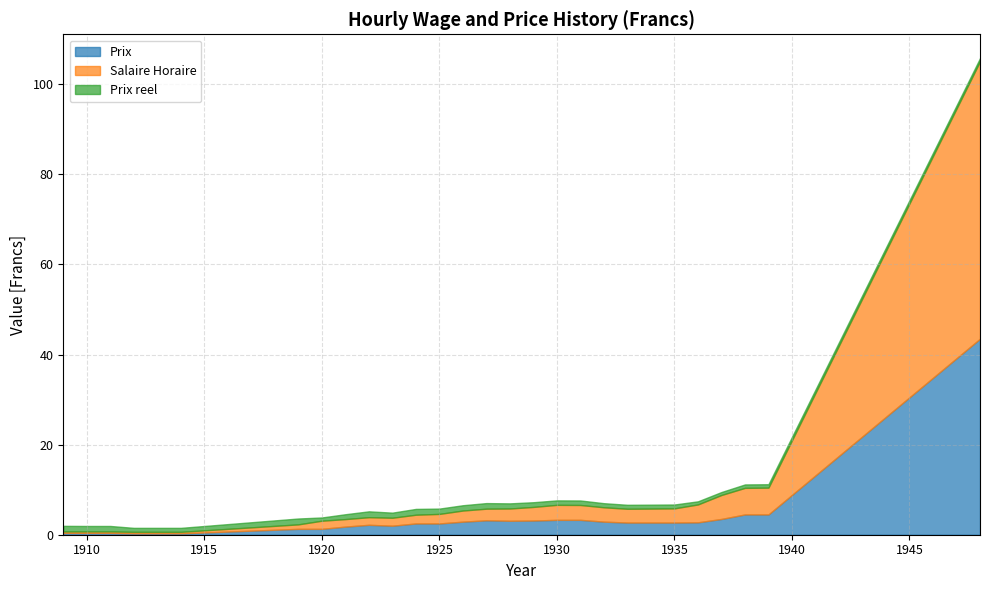

At which category does the chart reach its peak across all series?

1948